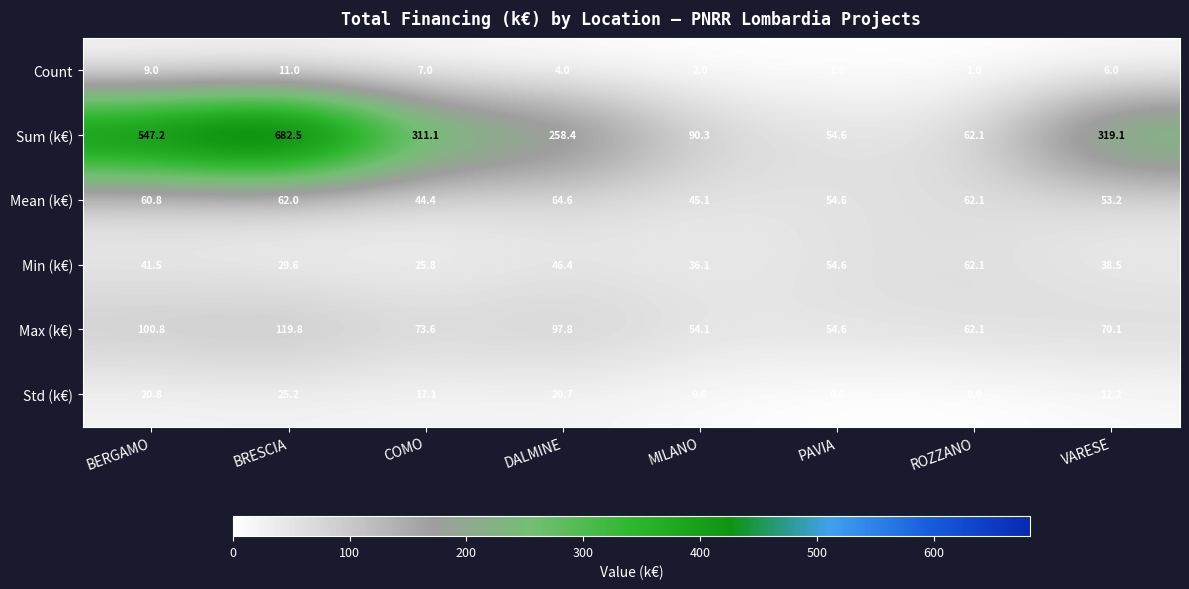

The Max (k€) series shows 36.7 at BERGAMO. True or false?

False